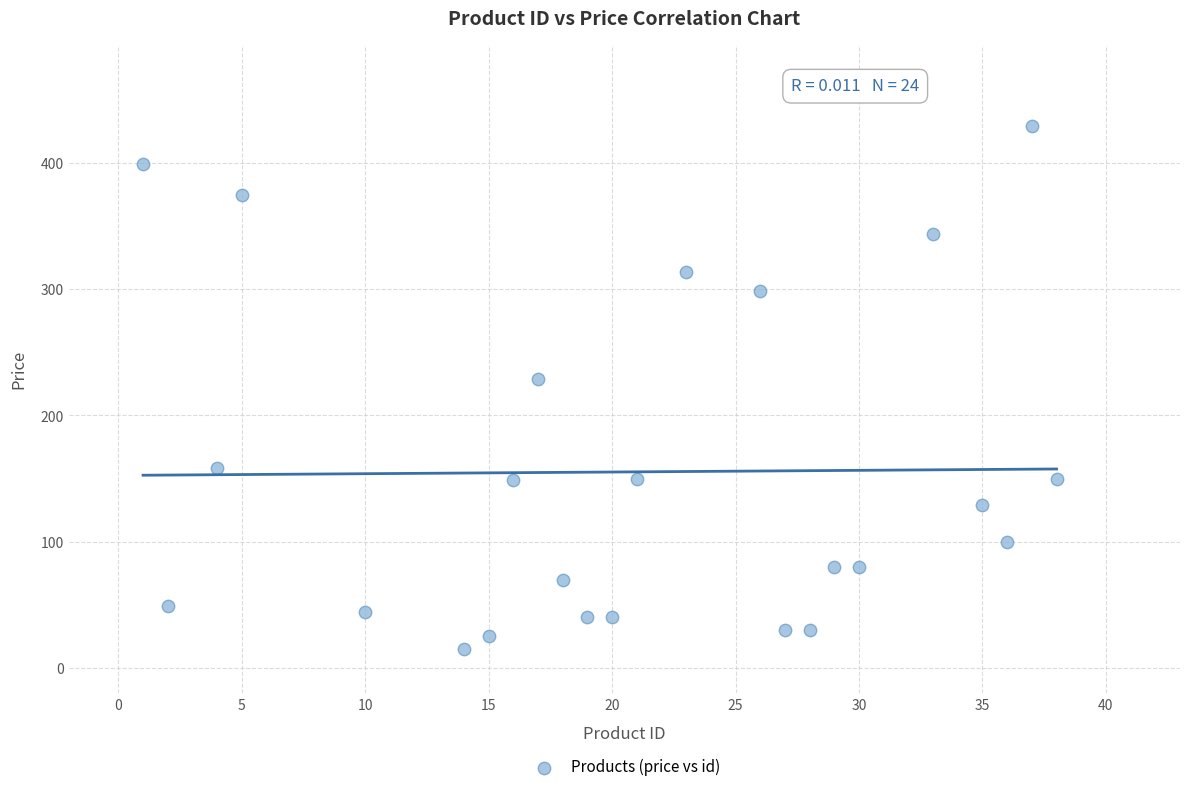

What Y value in the scatter plot is closest to 221?

229.0